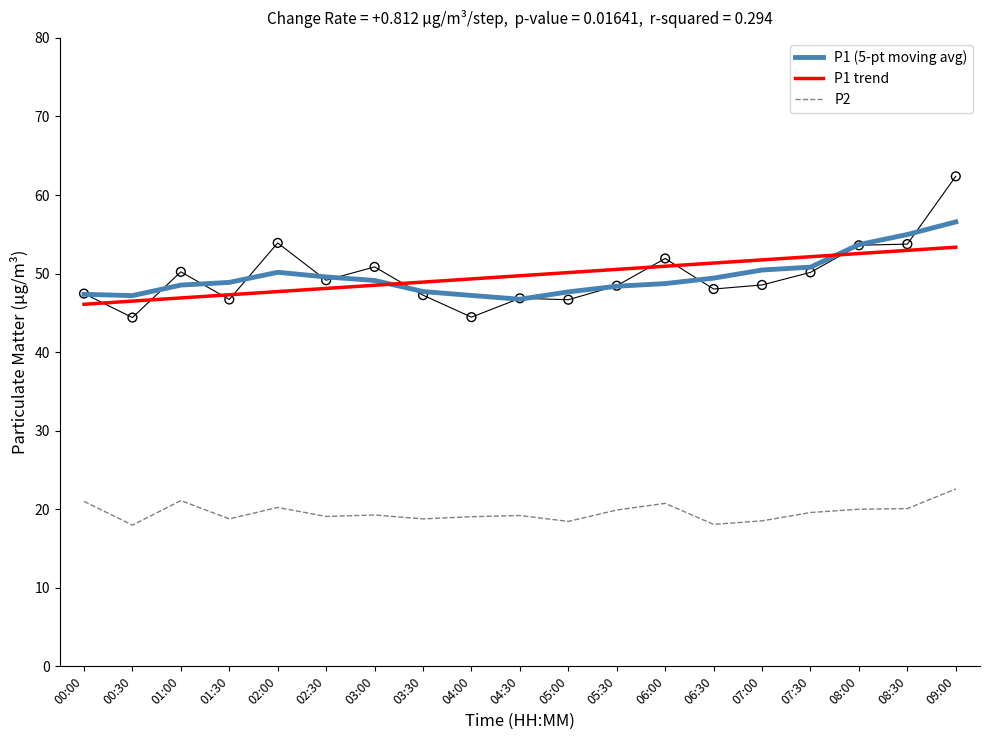

Which series has the largest total across all categories?

P1 trend